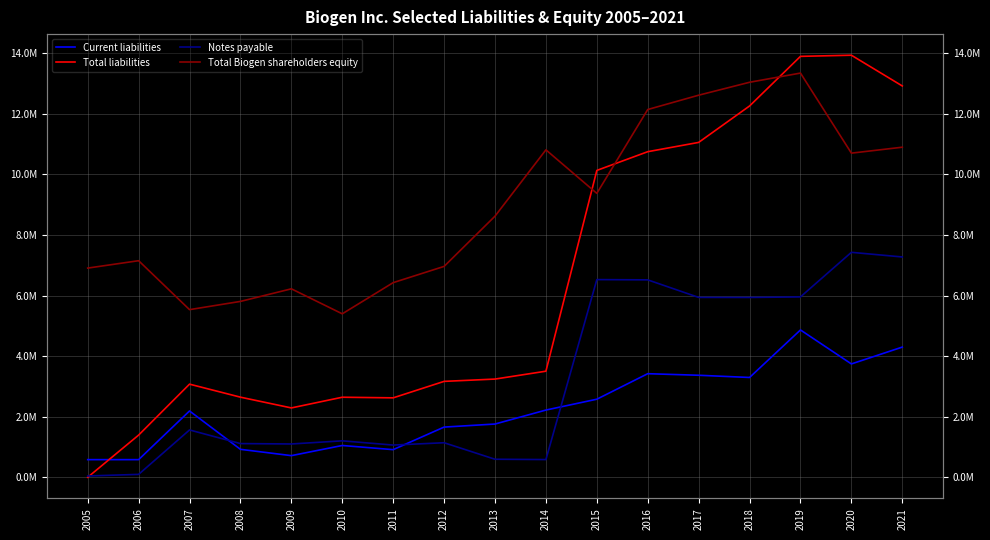

What is the sum of the Total Biogen shareholders equity values at 2013 and 2019?

21963442